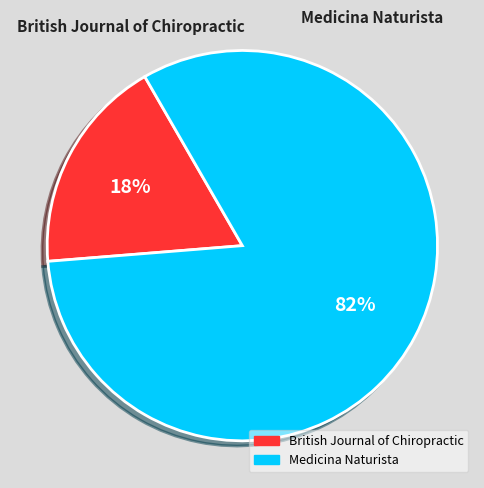

Combined, do Medicina Naturista and British Journal of Chiropractic account for over 50%?

Yes